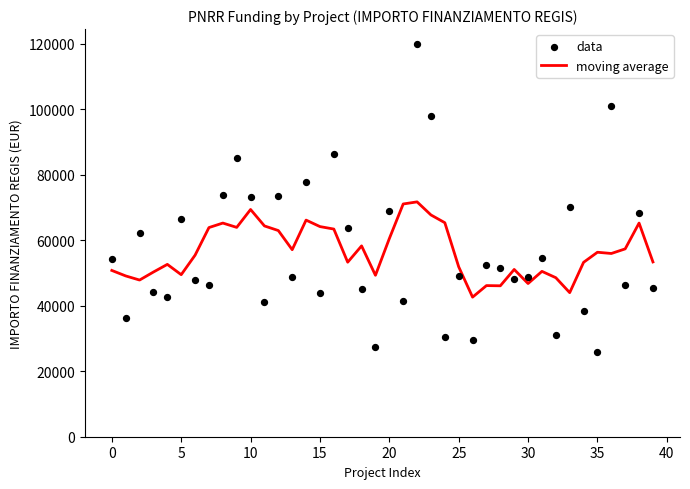

What is the minimum value for moving average?

42623.5